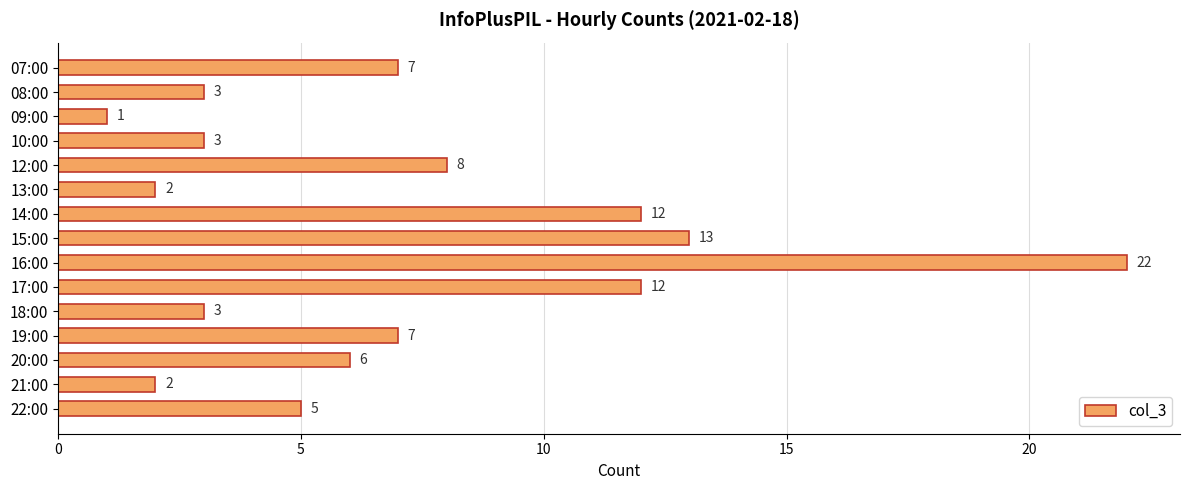

Approximately how many times larger is the value at 15:00 compared to 13:00?

6.5